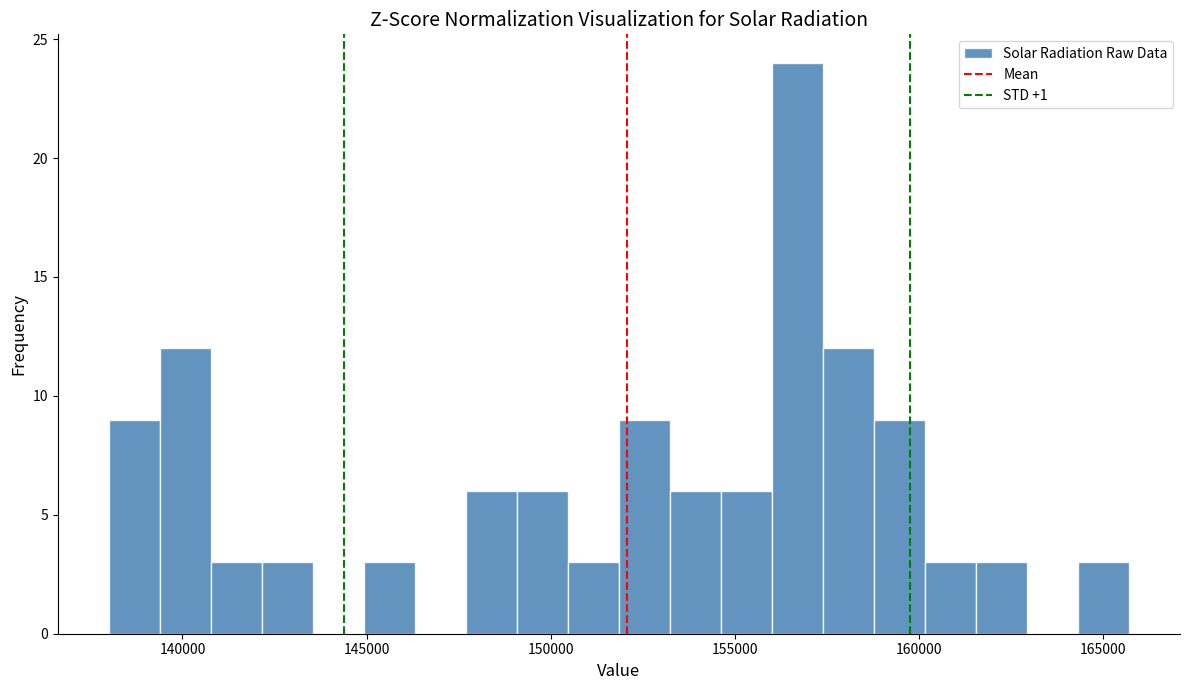

Around what value on the x-axis is the tallest bar? Give the approximate position of its centre, as read against the axis.

156500